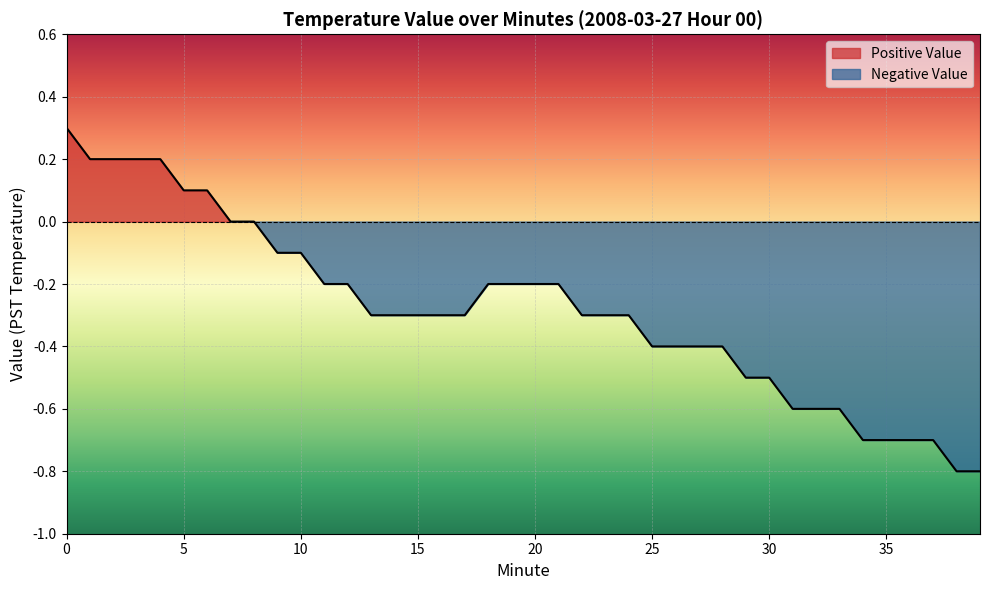

How many lines are shown in the chart?

1